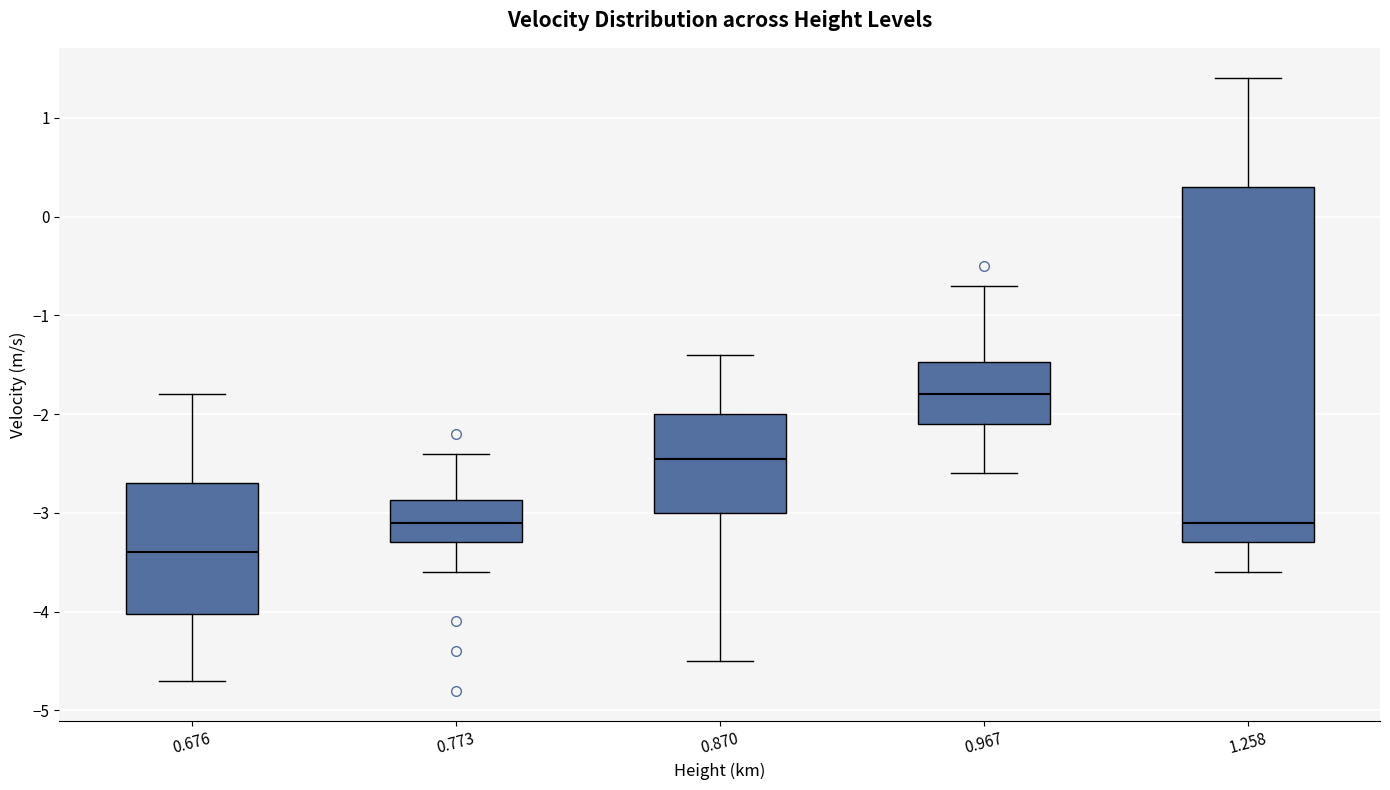

Where does the lower whisker of the box at x = 1.258 end on the y-axis? The values are not printed on the chart, so give them approximately, as read against the axis.

-3.6